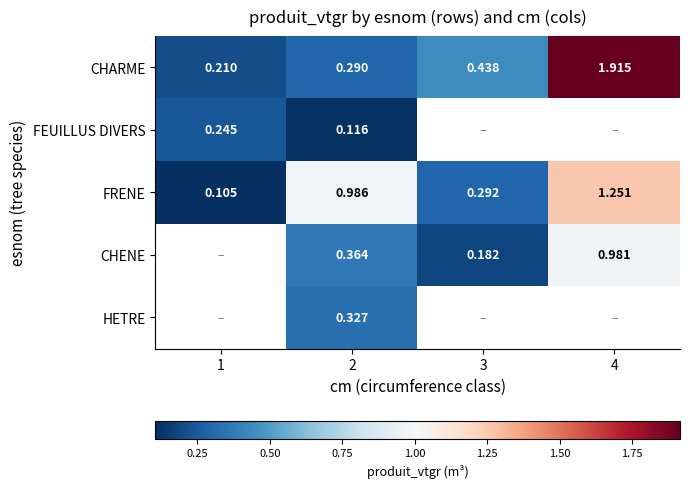

Is the value of FEUILLUS DIVERS at 1 greater than the value of FRENE at 1?

Yes